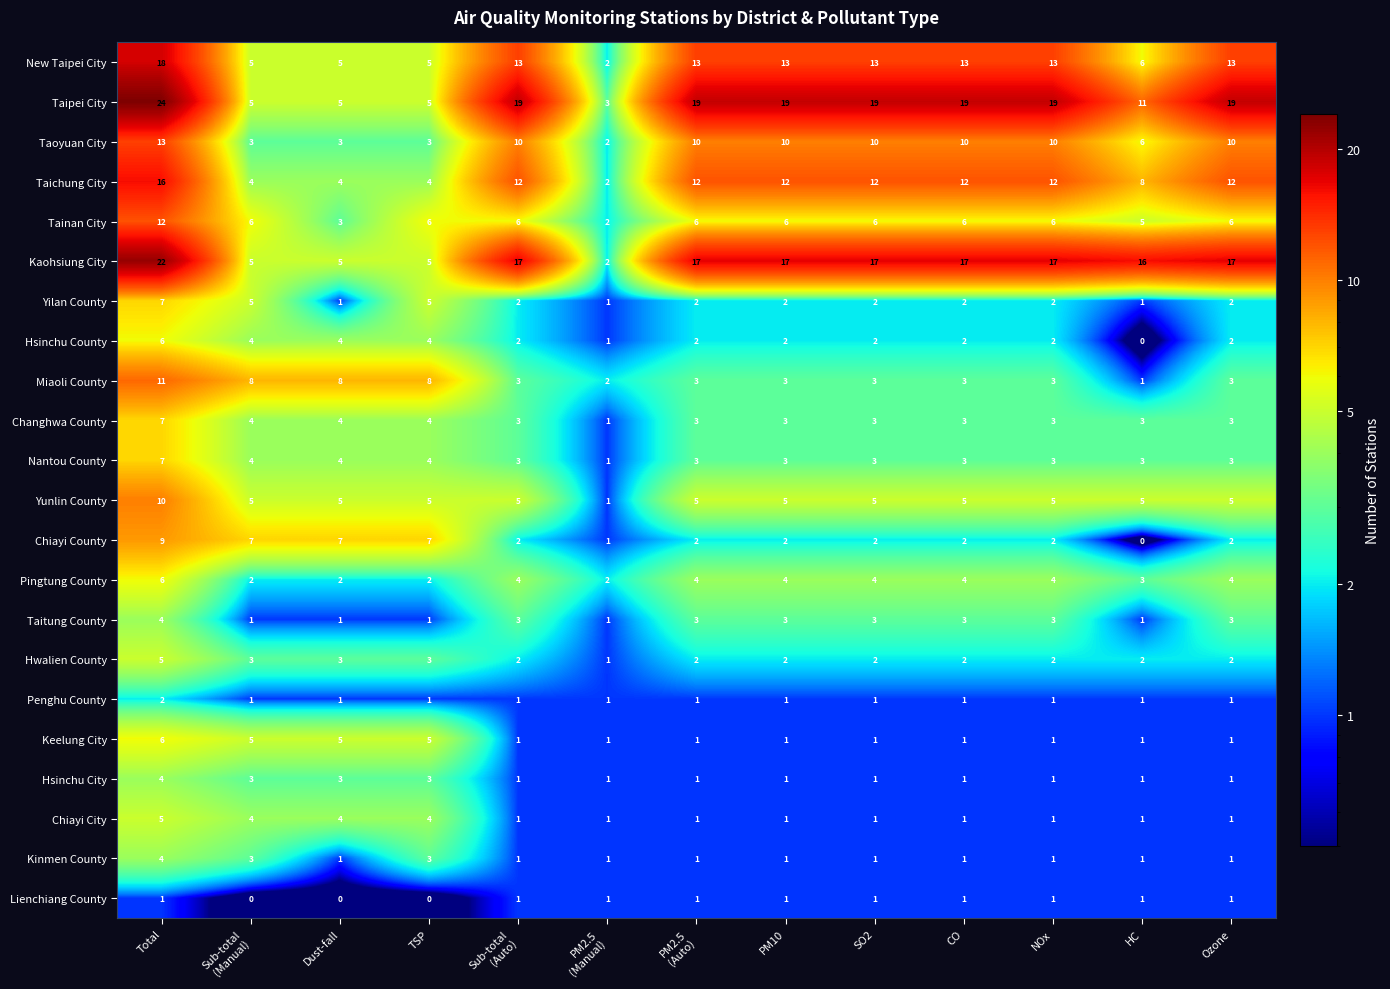

Which label corresponds to the largest value in the chart?

Total